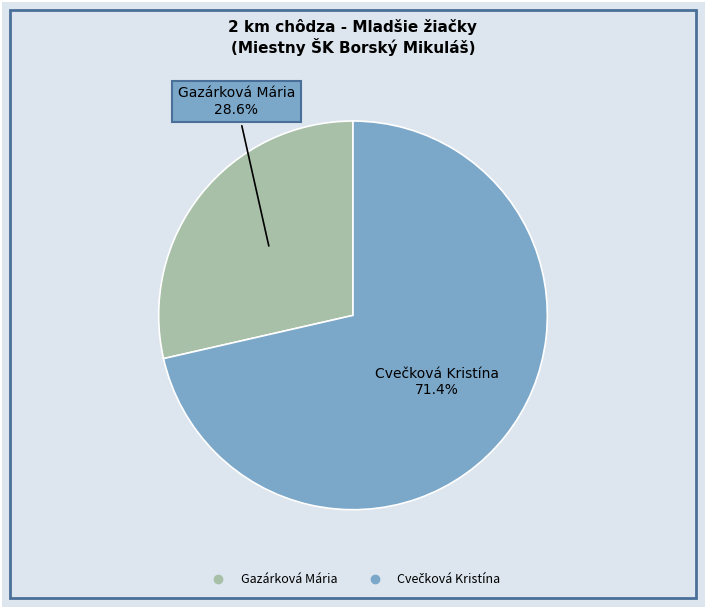

What is the smallest slice in the pie chart?

Gazárková Mária